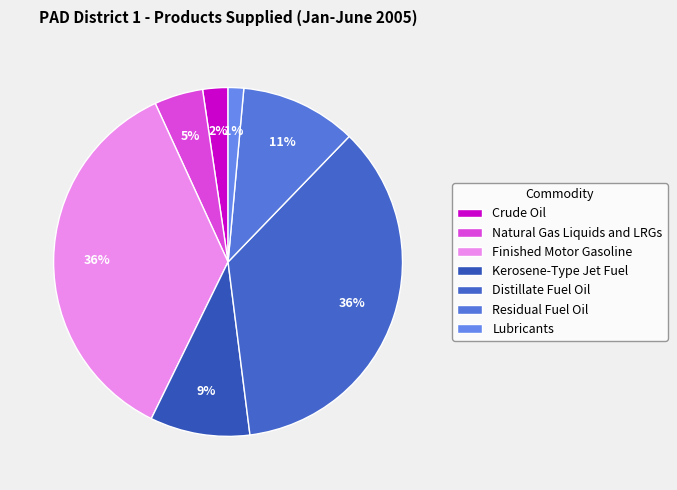

Does Residual Fuel Oil account for over 50% of the chart?

No